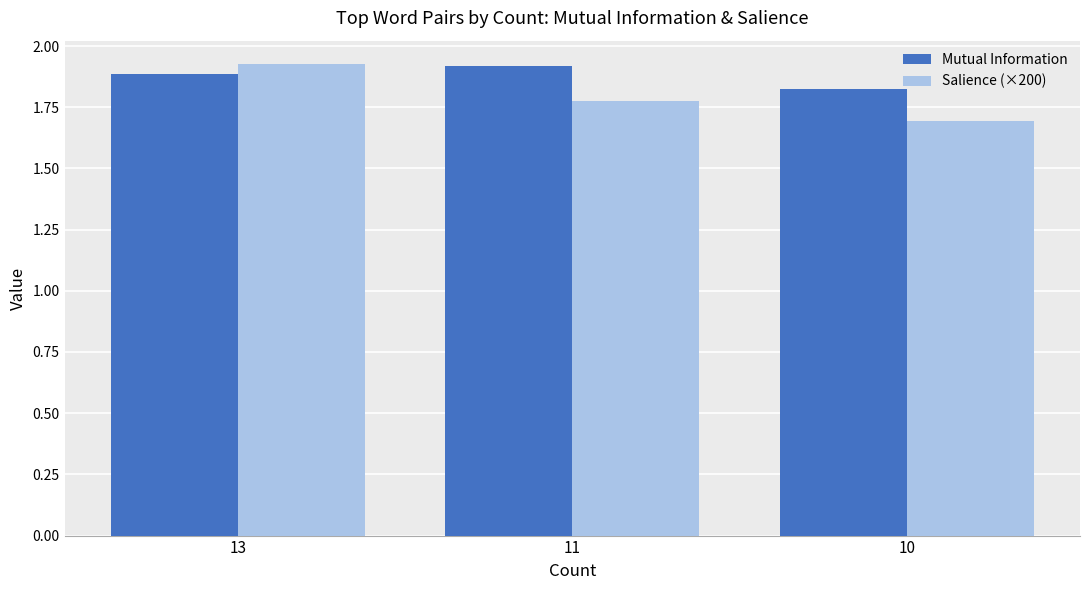

Is the value of Salience (×200) at 13 greater than the value of Mutual Information at 13?

Yes